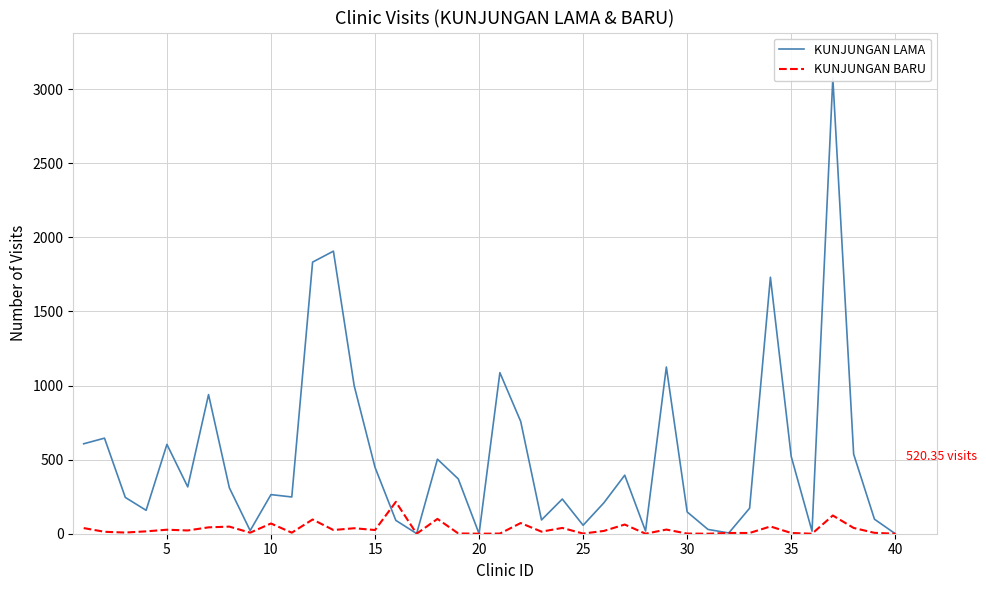

What is the sum of the KUNJUNGAN BARU values at 30 and 25?

2